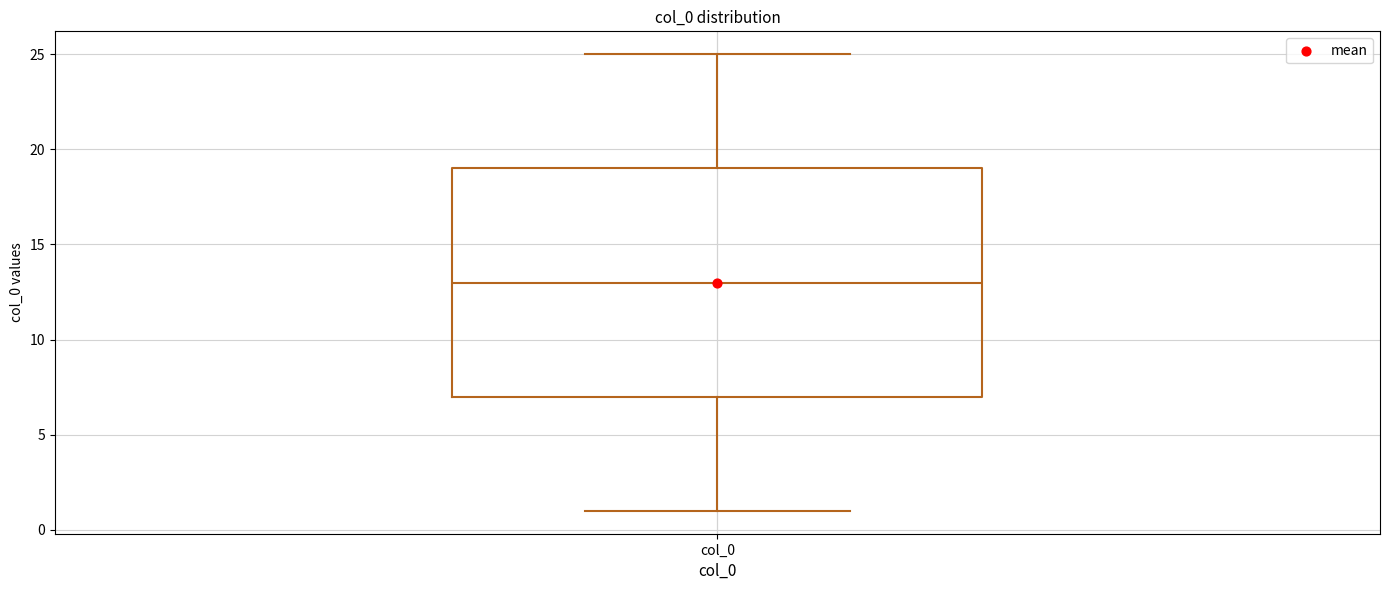

Read this box plot against the y-axis: the position of the median line, the range covered by the box, and the ends of both whiskers. The values are not printed on the chart, so give them approximately, as read against the axis.

median 13, box 7 to 19, whiskers 1 to 25